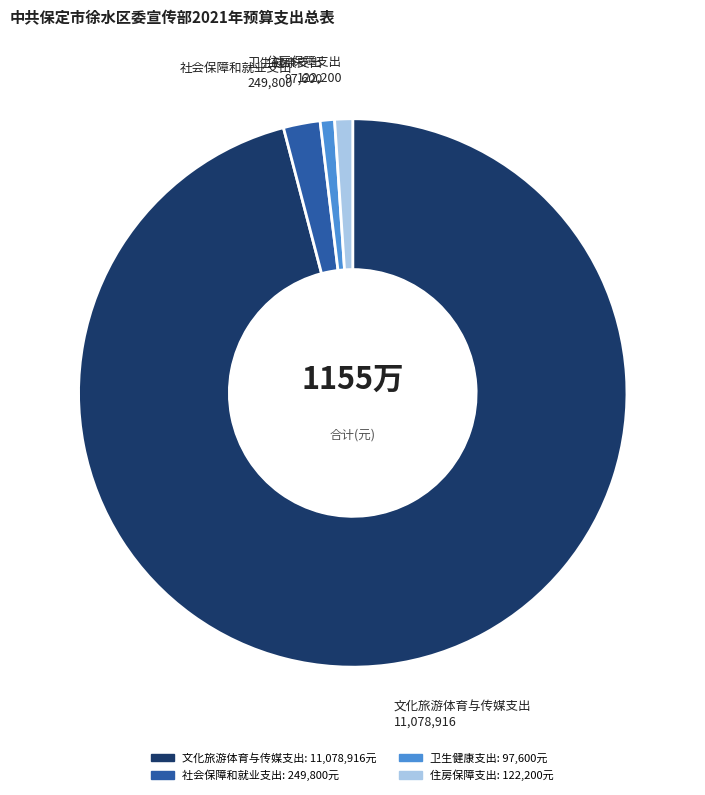

How many slices are in this pie chart?

4